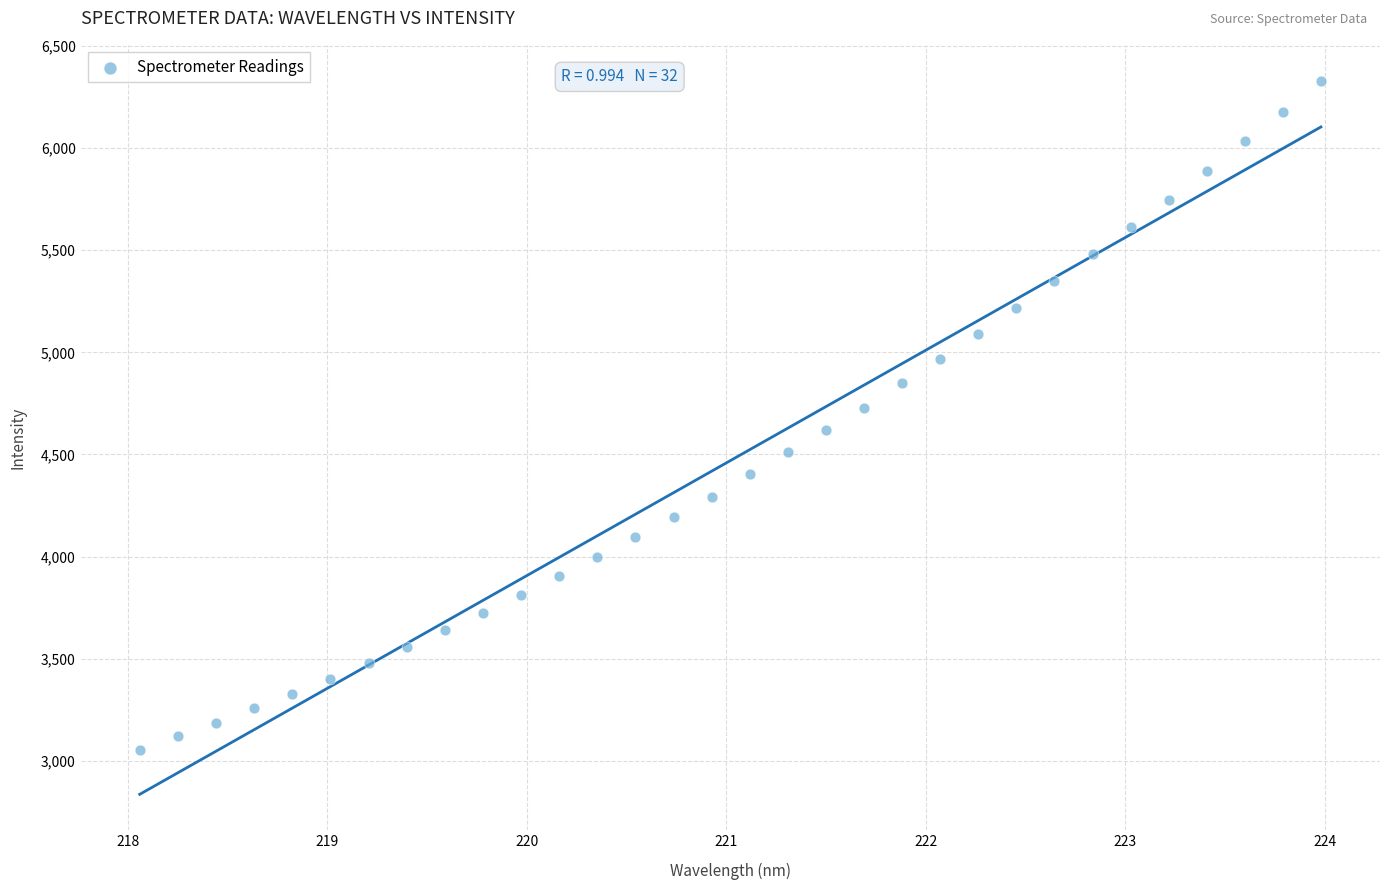

What is the range of Y values (max minus min)?

3276.6